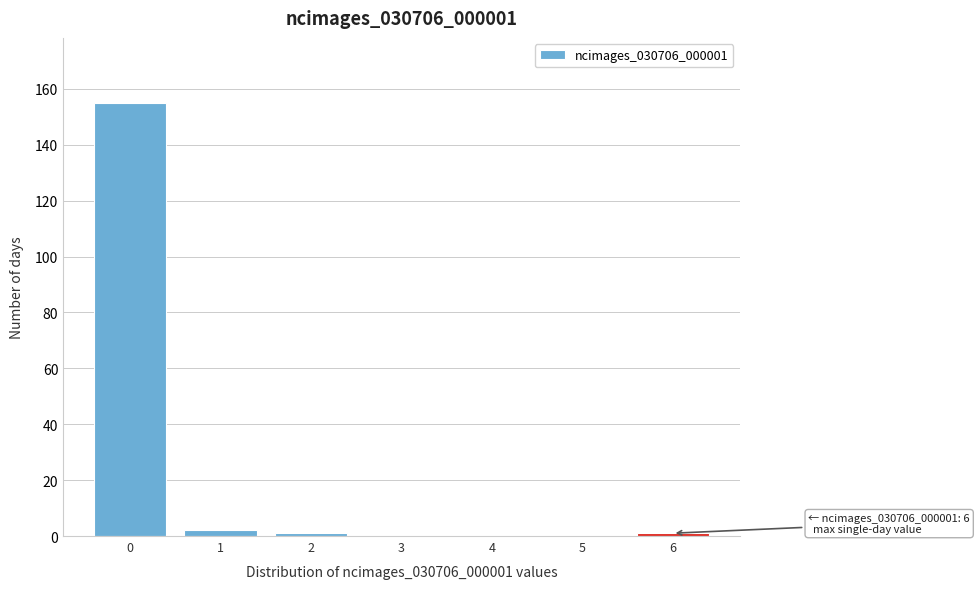

Reading left to right, transcribe all the data shown in this chart.

0=155	1=2	2=1	3=0	4=0	5=0	6=1